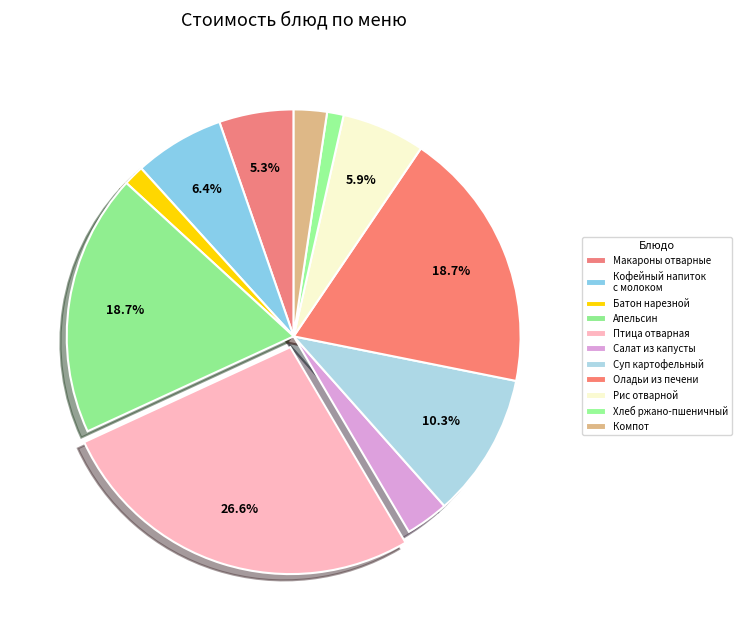

How many segments does this pie chart have?

11